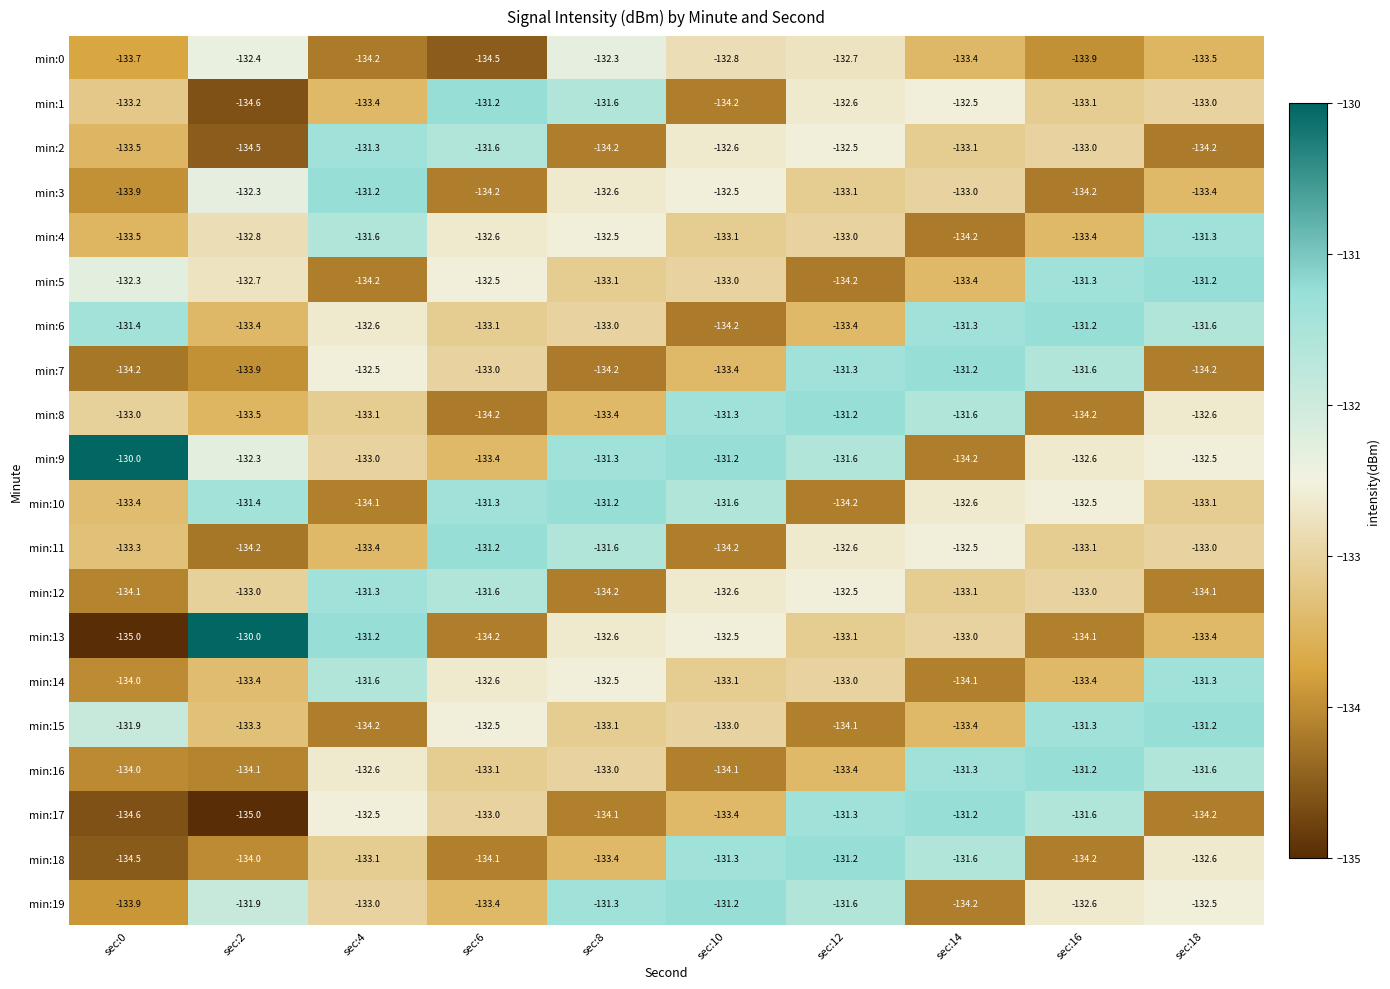

What is the minimum value for min:1?

-134.6